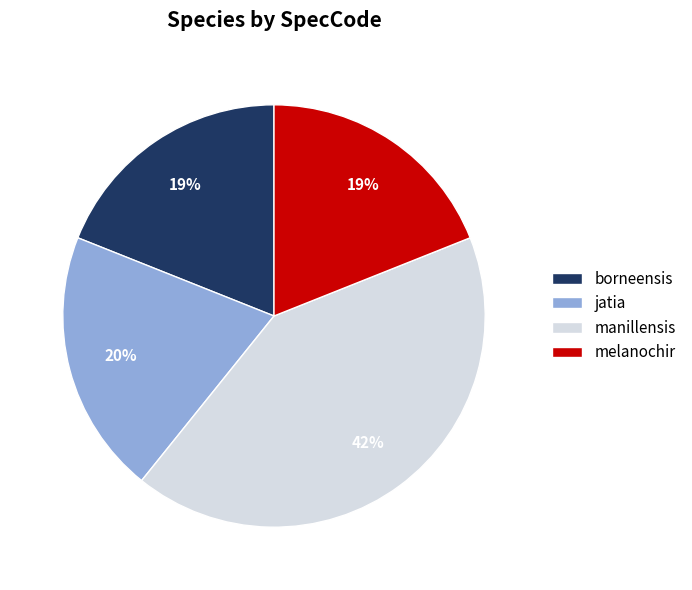

To the nearest percent, what is the difference between the jatia and melanochir slice percentages?

1%